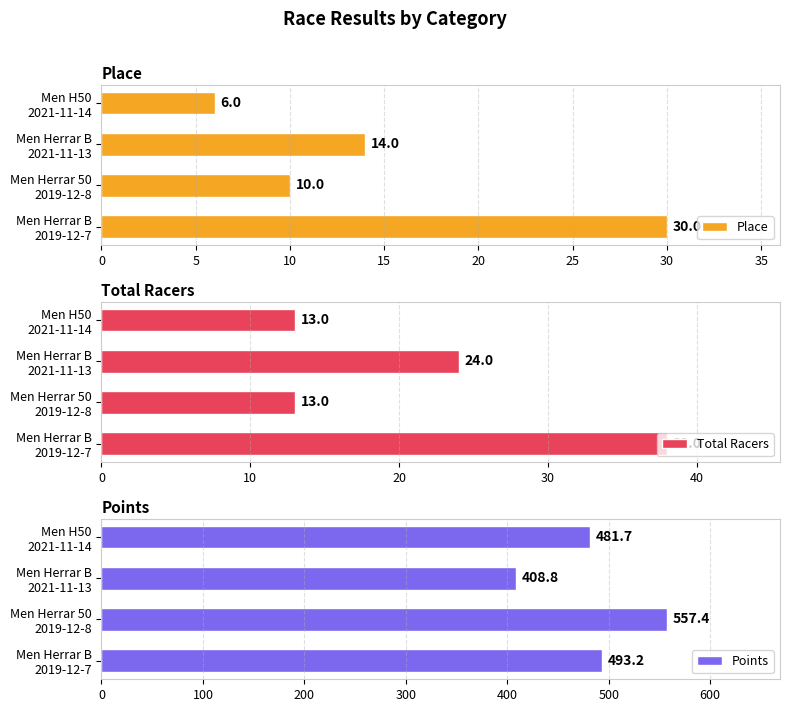

What is the maximum value shown in the chart?

557.4